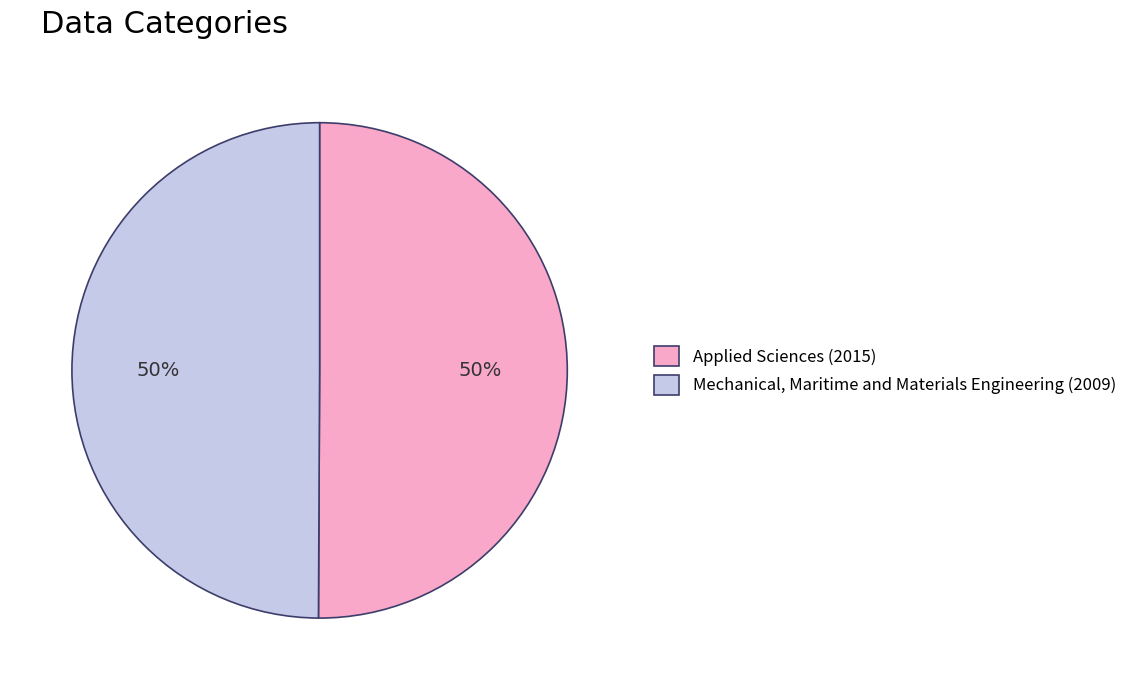

Approximately how many times larger is the value at Mechanical, Maritime and Materials Engineering (2009) compared to Applied Sciences (2015)?

1.0